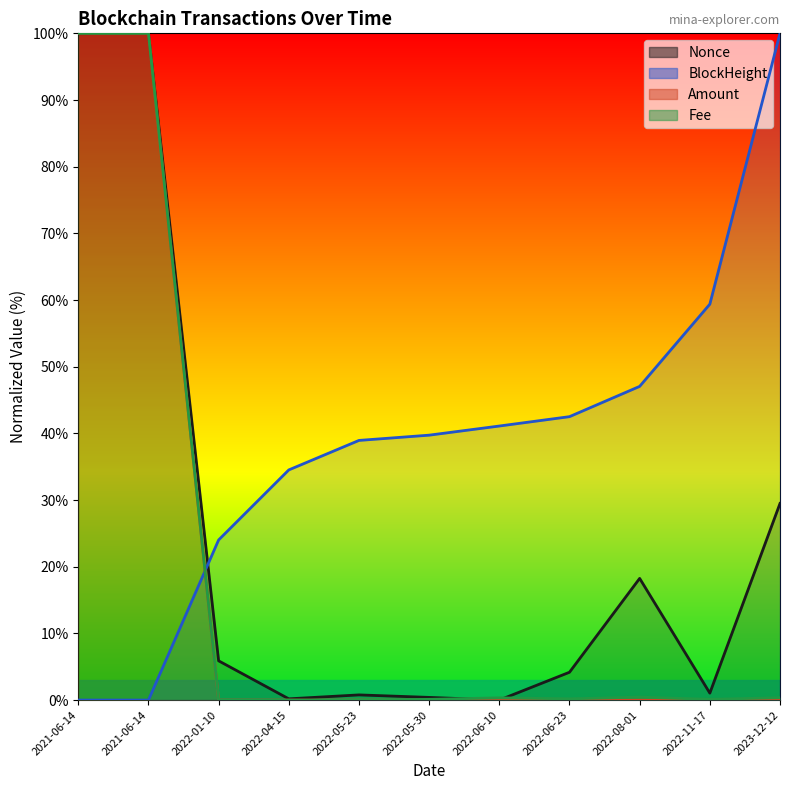

How many categories are shown in the chart?

11